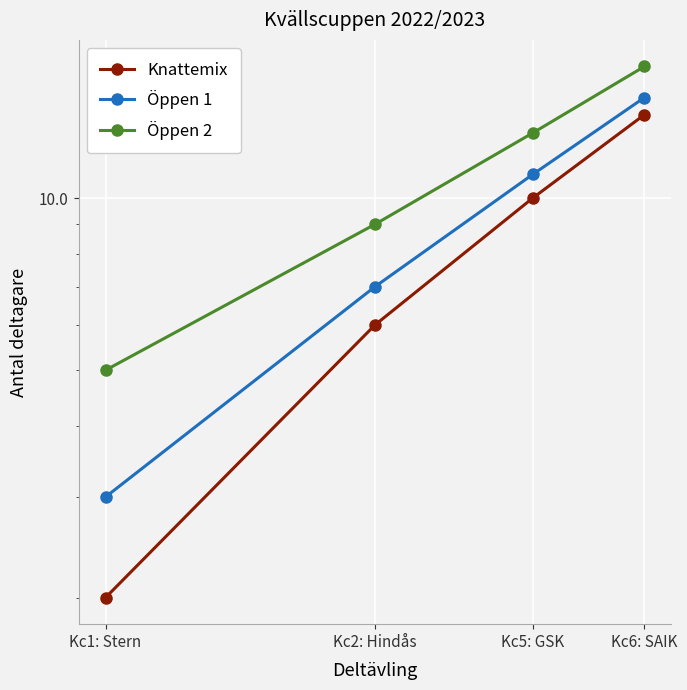

The Öppen 1 series shows 3 at Kc1: Stern. True or false?

True